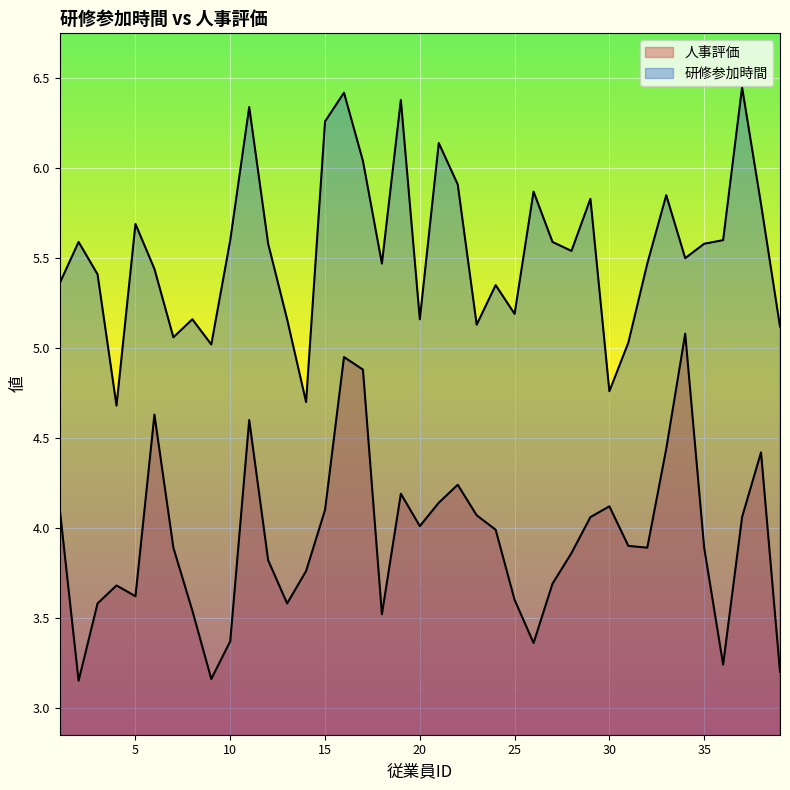

What is the approximate value of 人事評価 at 14?

3.8